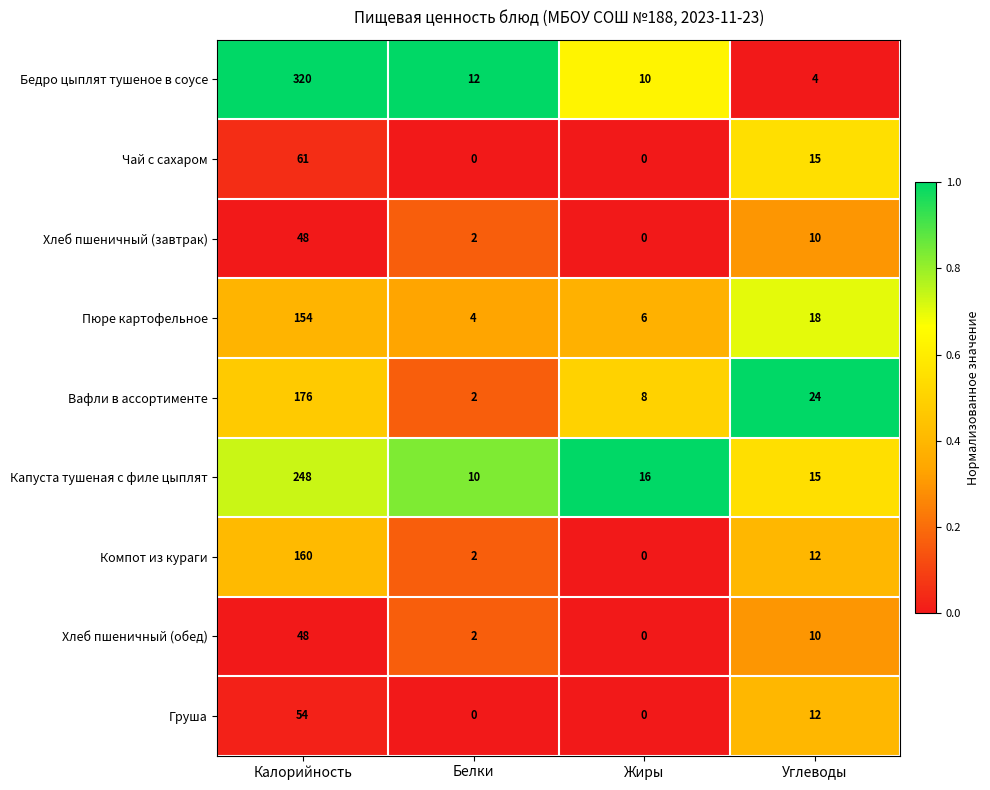

What is the difference between the Чай с сахаром values at Белки and Углеводы?

15